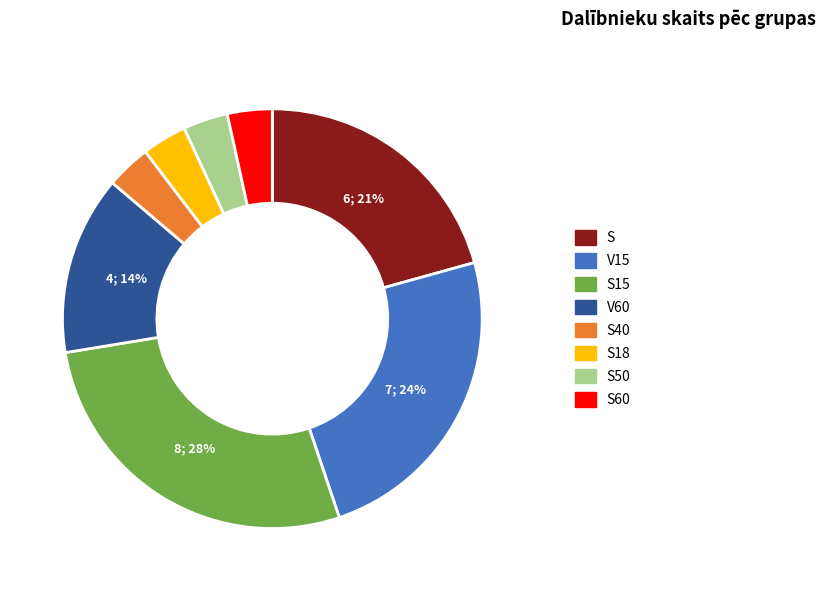

Is there any slice that represents more than half of the pie?

No